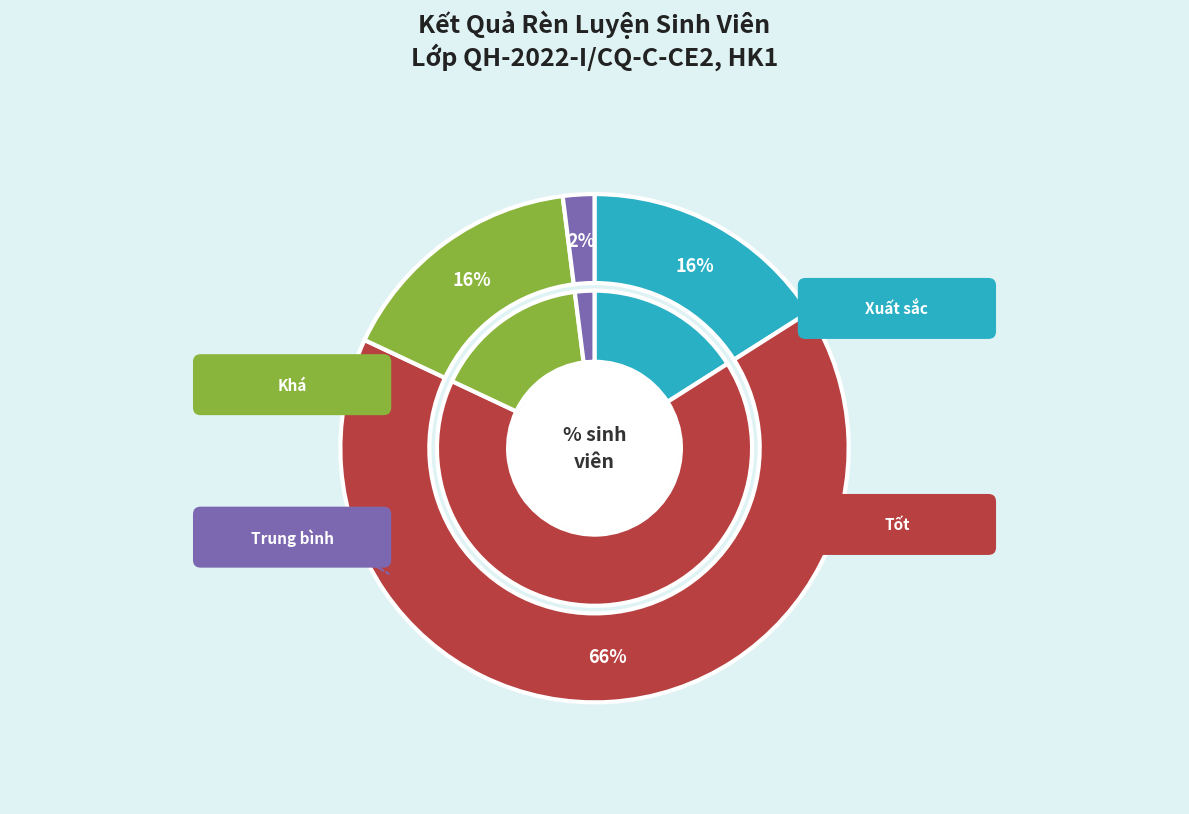

The Khá slice represents 16% of the pie. True or false?

True